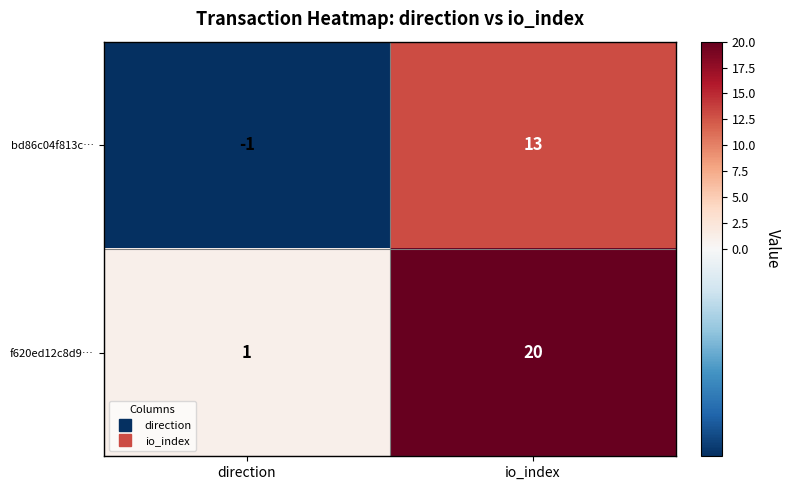

List the series in order of their overall mean, lowest first.

bd86c04f813c…, f620ed12c8d9…